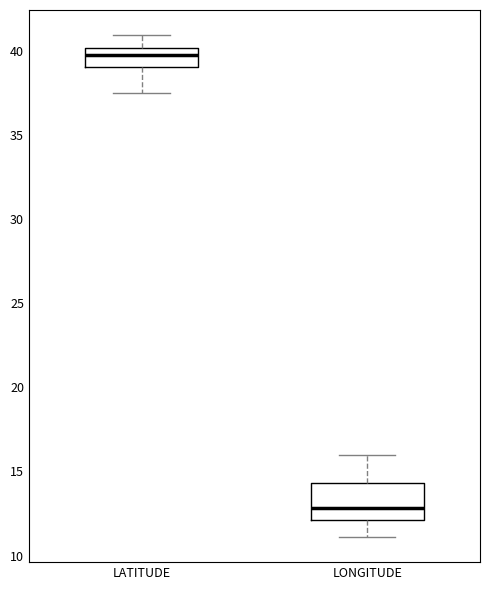

Where is the lower edge of the box for LONGITUDE on the y-axis? The values are not printed on the chart, so give them approximately, as read against the axis.

12.0